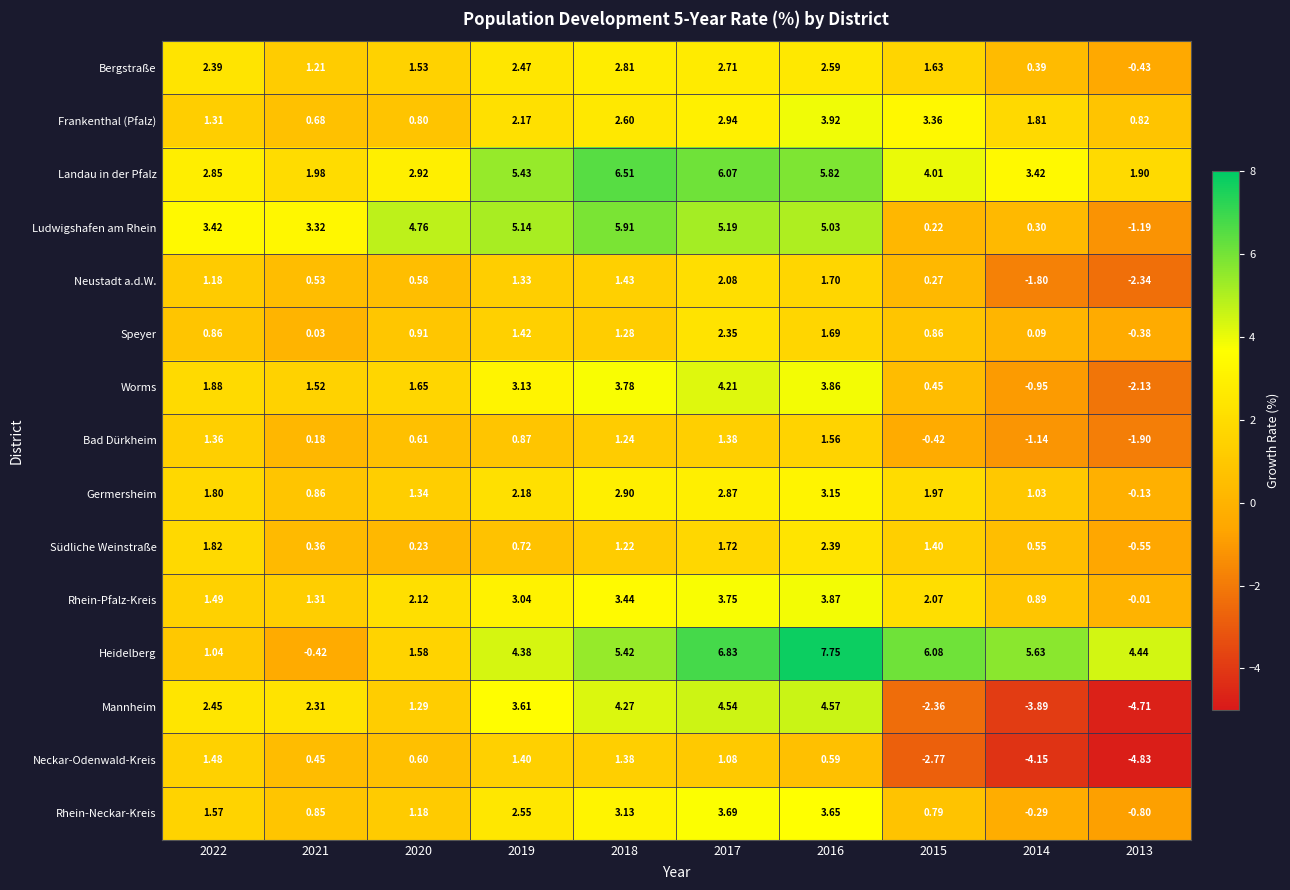

Which series changed the most between 2016 and 2015?

Mannheim